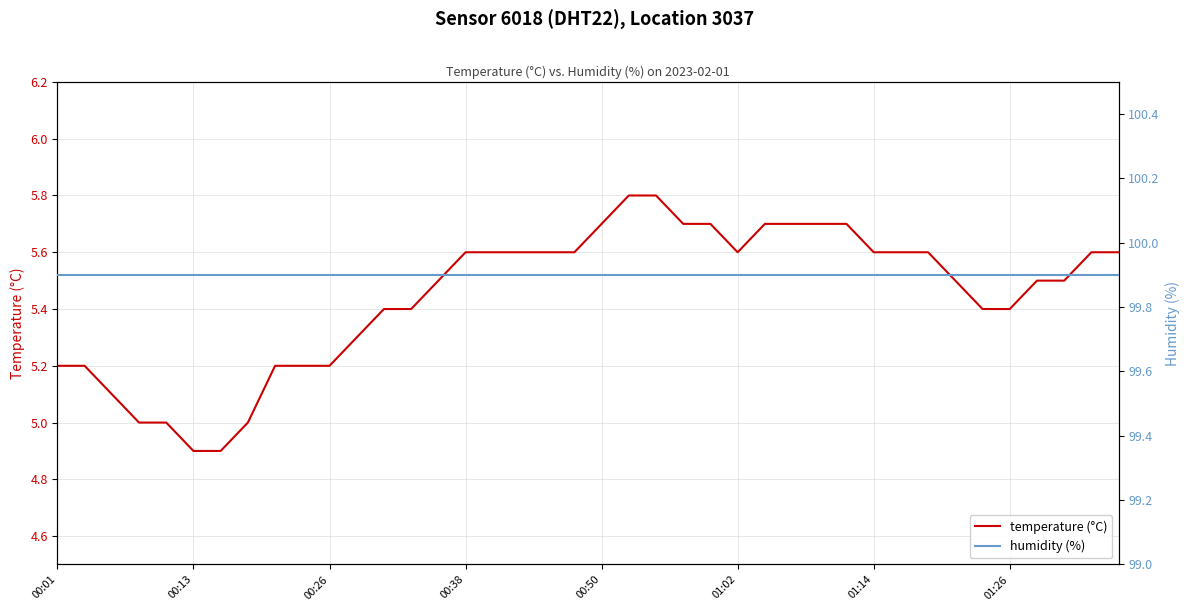

What is the highest value of the temperature (°C) series?

5.8